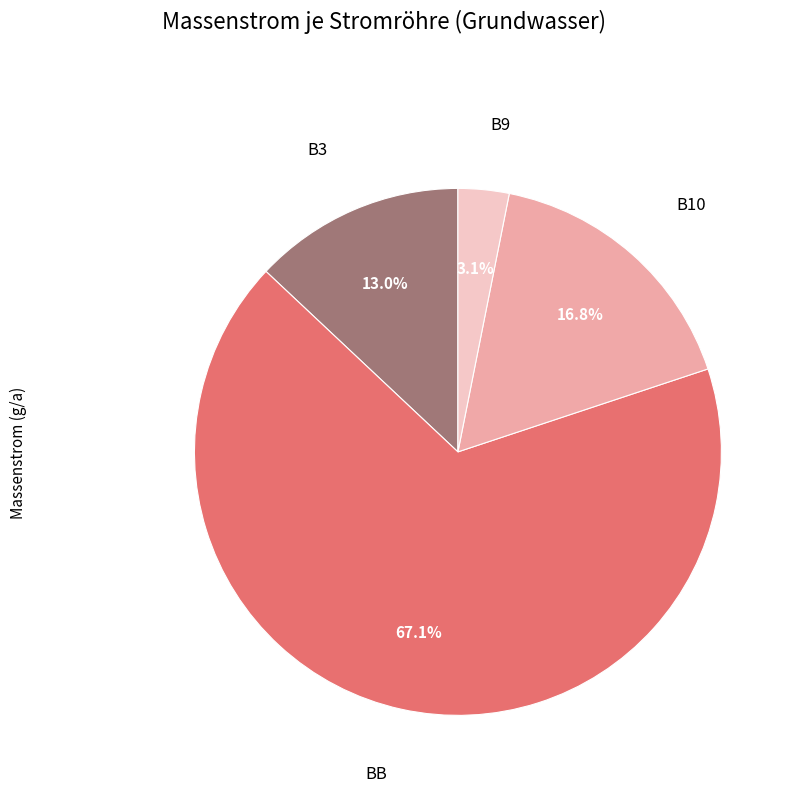

What is the total percentage of B9 and B10?

19.9%